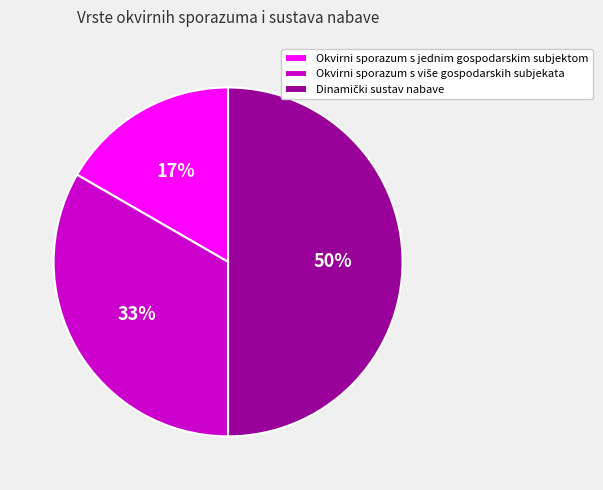

What percentage is the Okvirni sporazum s jednim gospodarskim subjektom slice, to the nearest percent?

17%